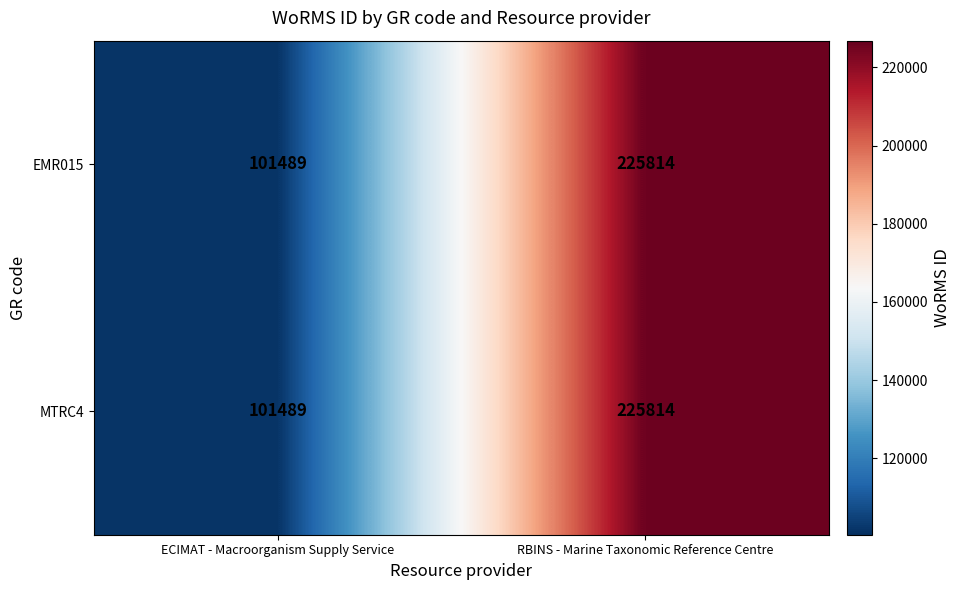

Which label corresponds to the largest value in the chart?

RBINS - Marine Taxonomic Reference Centre